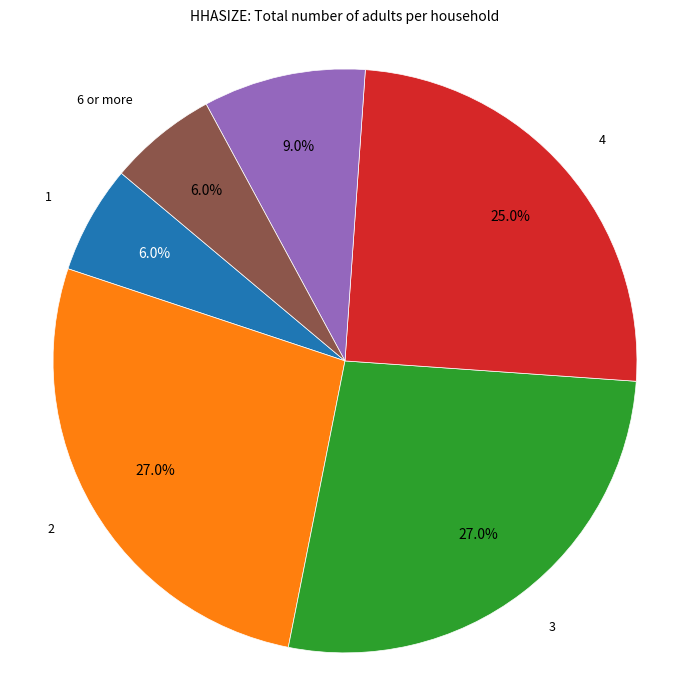

Is there a majority slice in this chart?

No